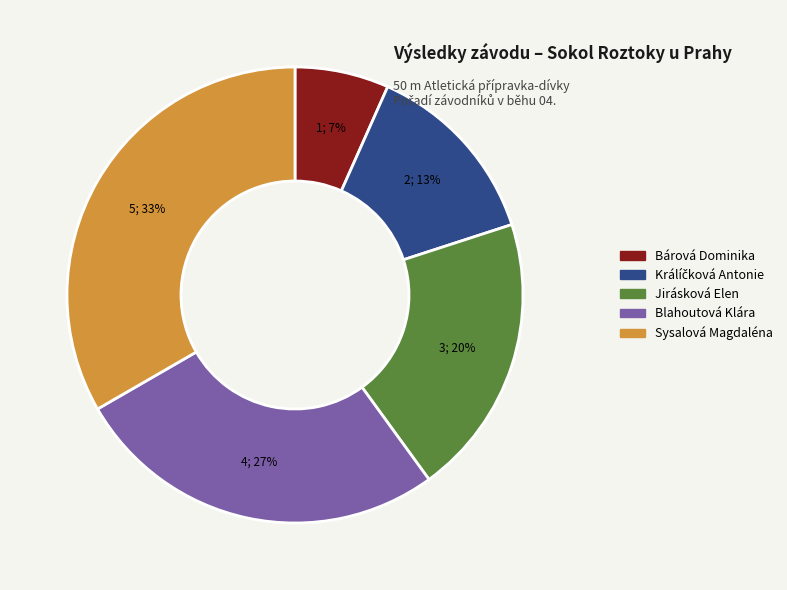

How many slices are in this pie chart?

5